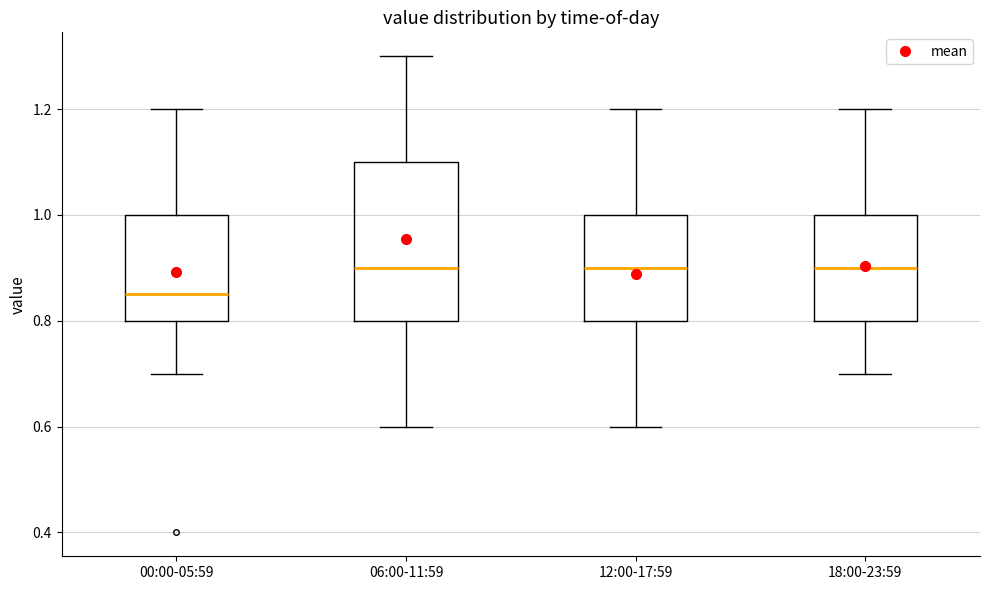

Comparing the boxes themselves (not the whiskers), which one is the tallest?

06:00-11:59